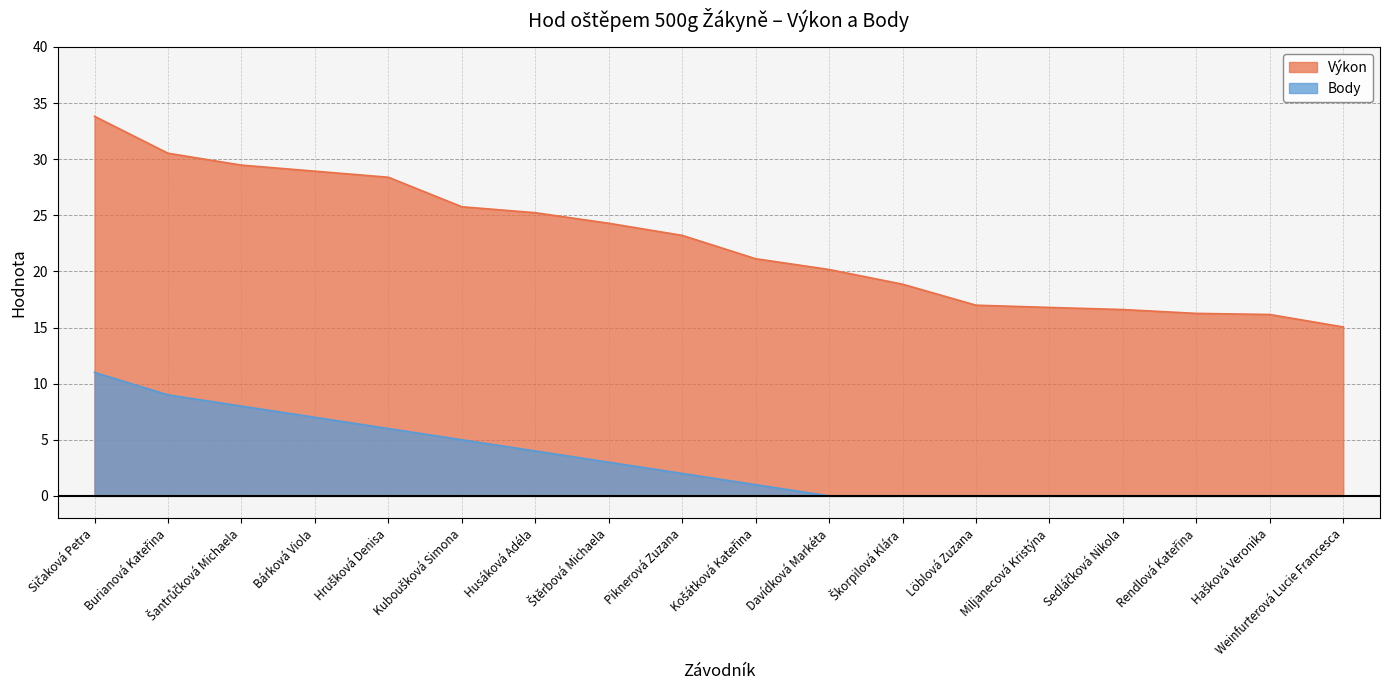

What is the spread (max minus min) of values at Piknerová Zuzana?

21.2